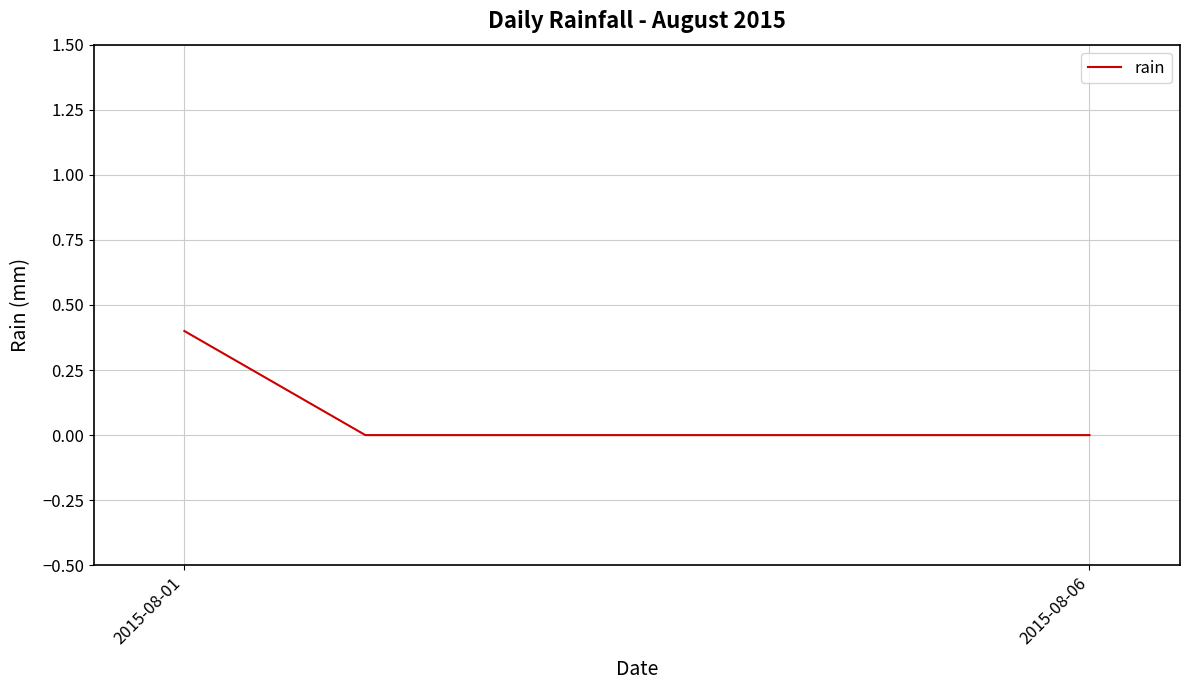

How many lines are shown in the chart?

1